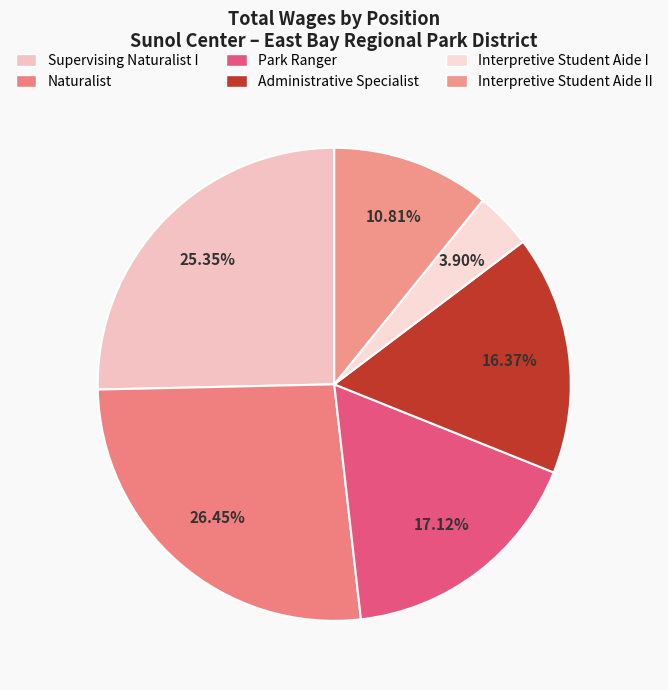

Does any single category account for the majority?

No